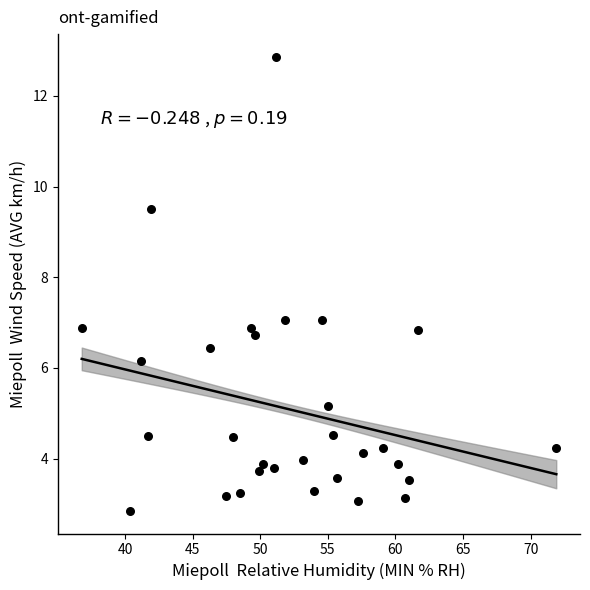

What is the range of X values (max minus min)?

35.1